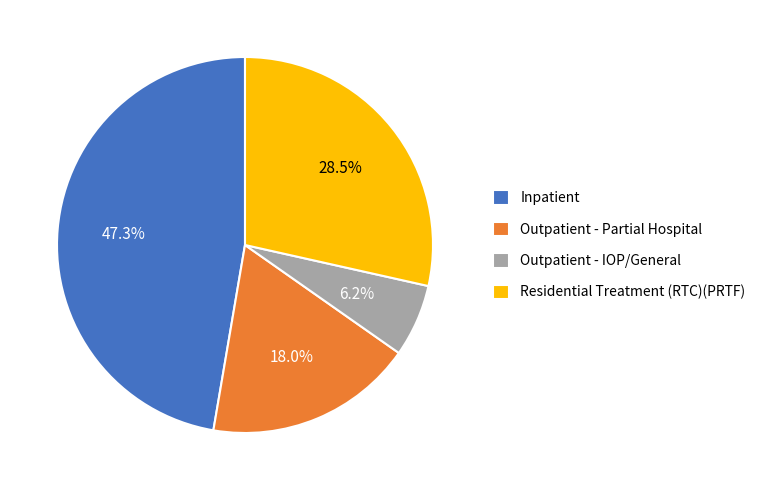

How many segments does this pie chart have?

4